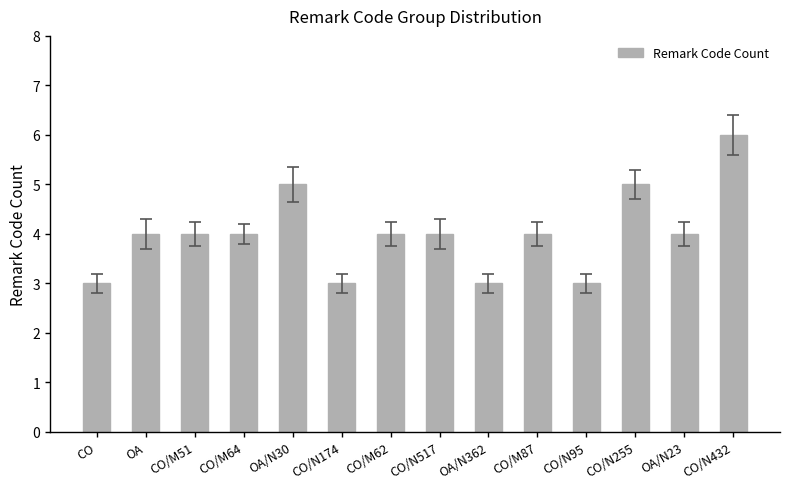

Which label corresponds to the largest value in the chart?

CO/N432